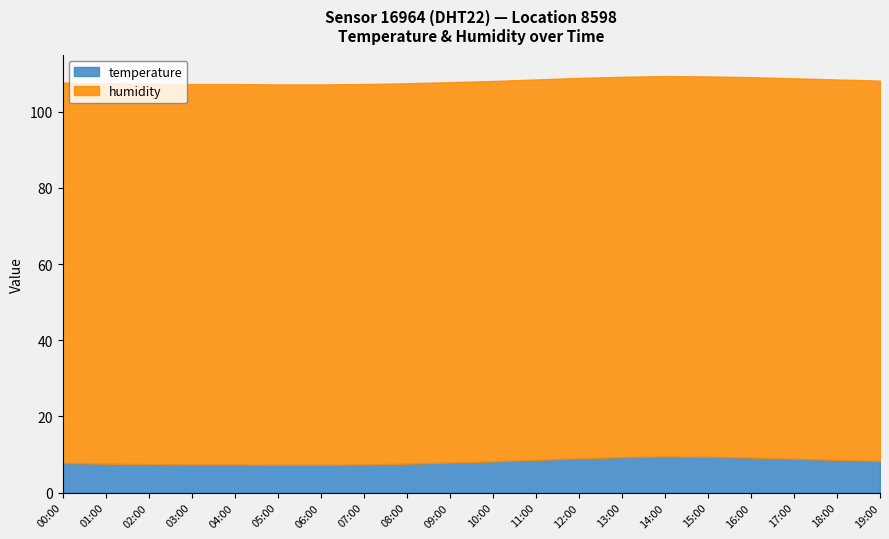

What is the label of the 9th point from the right?

11:00